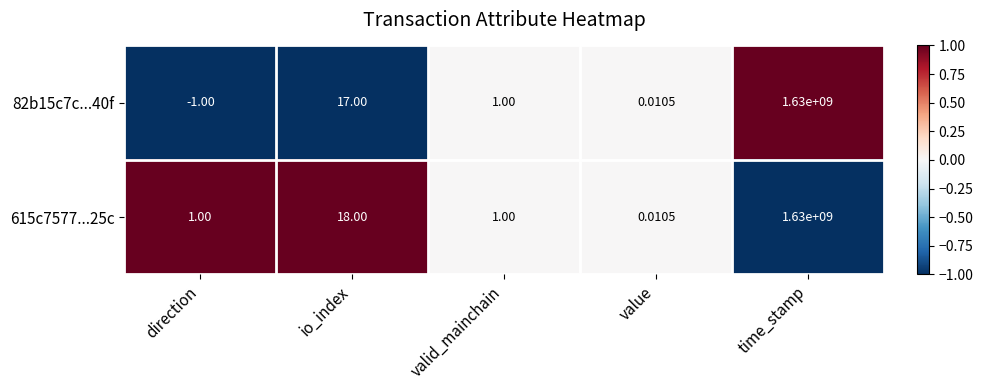

At which label is 615c7577...25c closest to 815000000?

io_index